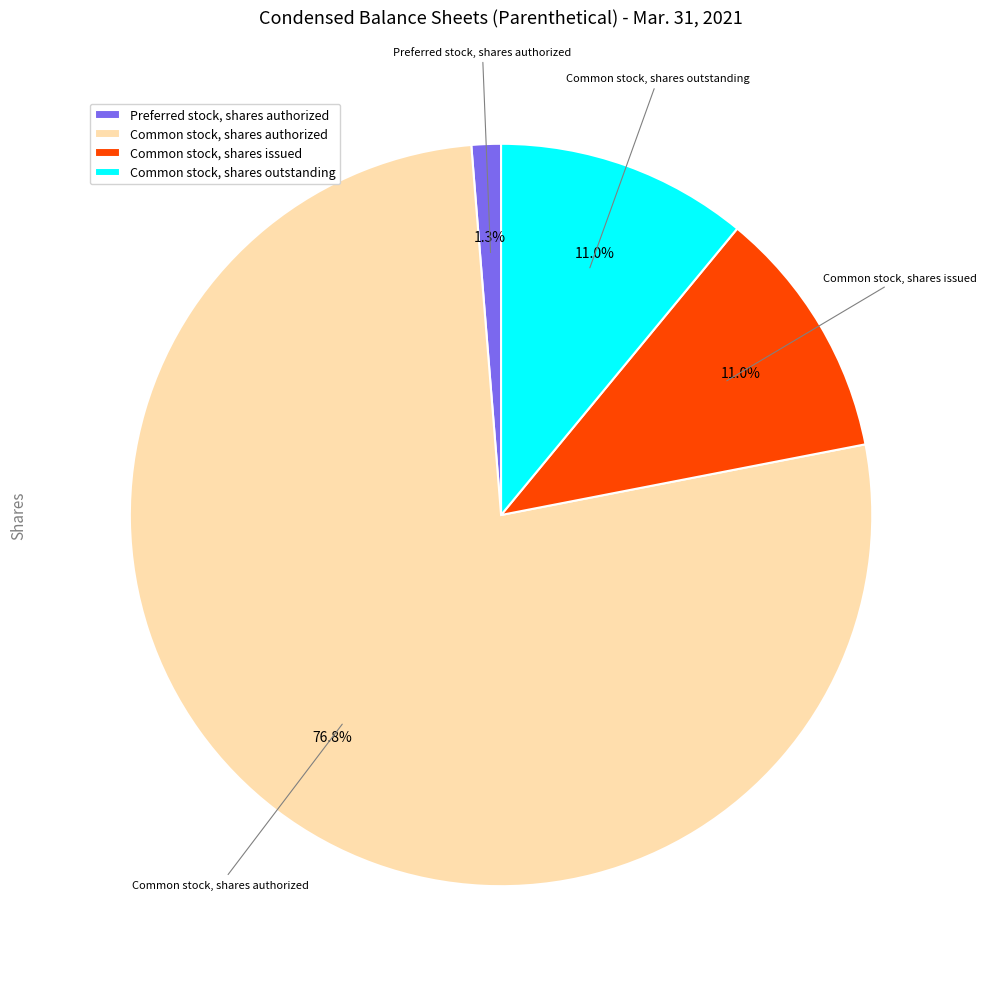

Between Common stock, shares outstanding and Preferred stock, shares authorized, which is larger?

Common stock, shares outstanding